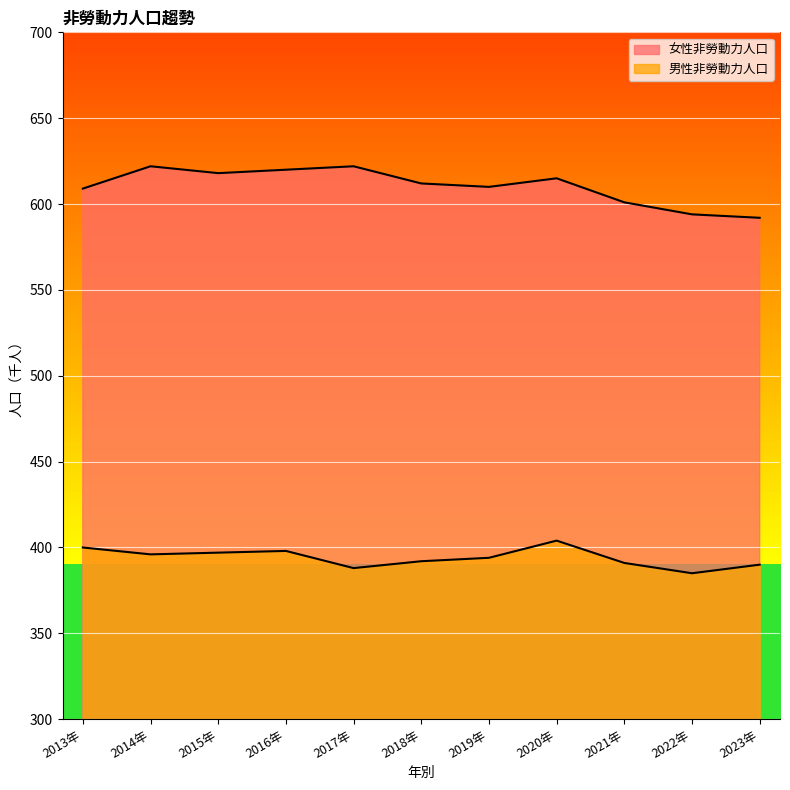

What is the greatest value displayed?

622